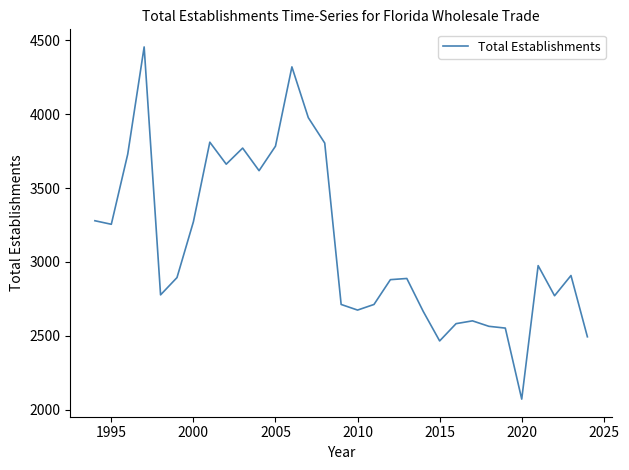

What is the greatest value displayed?

4456